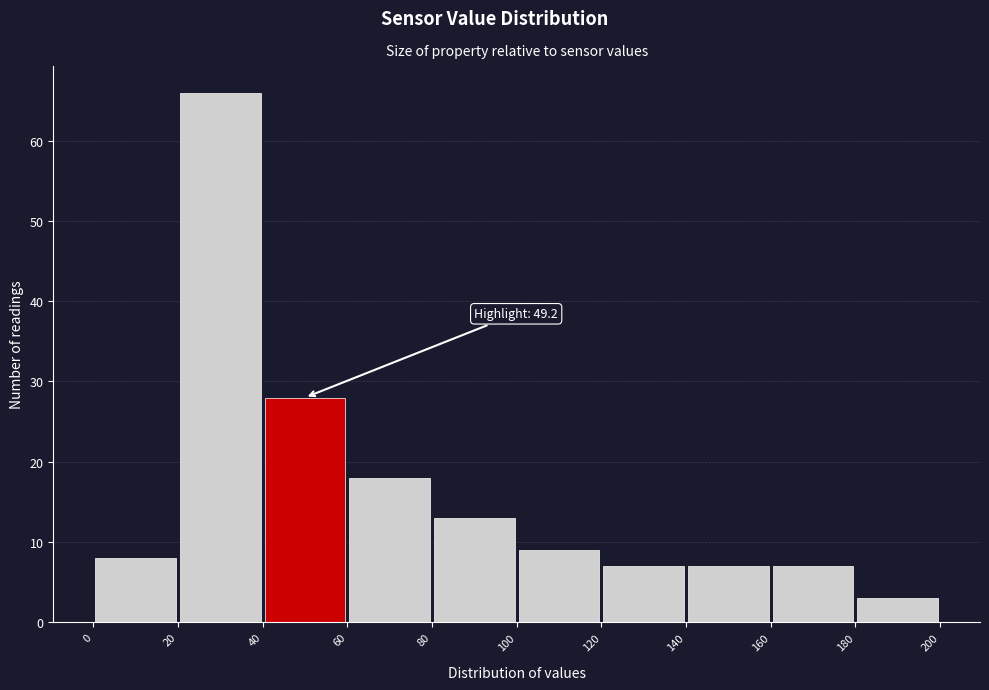

Over which range of the x-axis is the bar tallest?

20 to 40